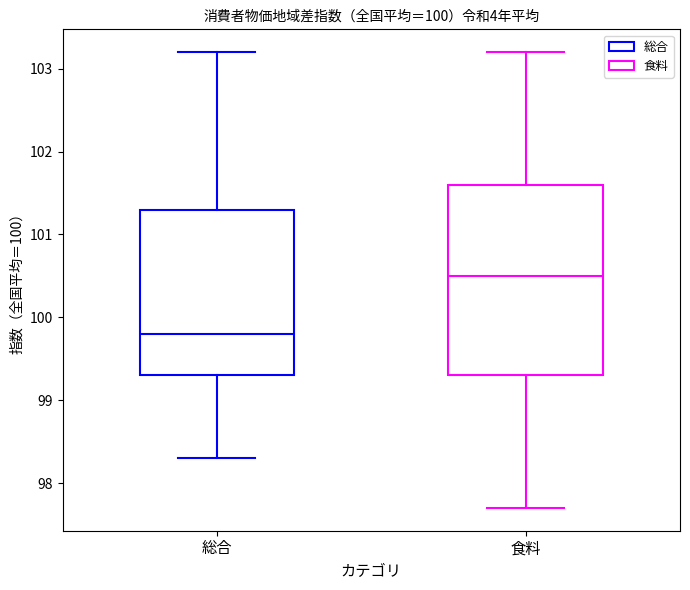

Where does the upper whisker of the box for 総合 end on the y-axis? The values are not printed on the chart, so give them approximately, as read against the axis.

103.2